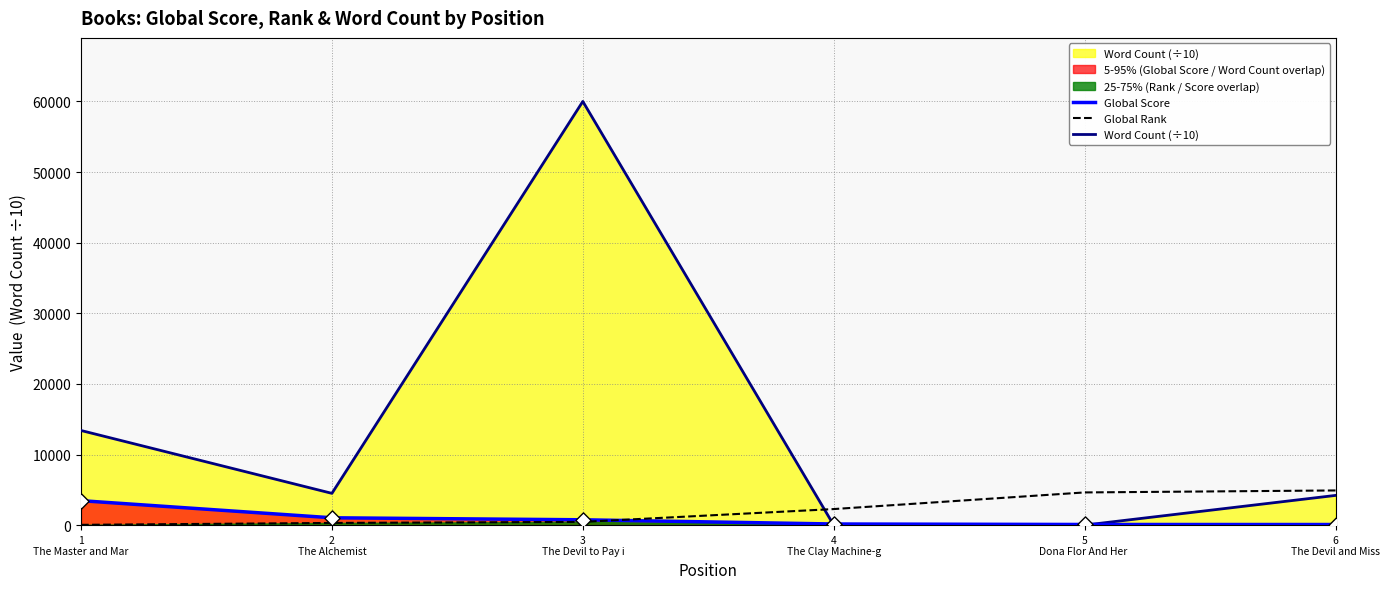

What are all the series names shown in the legend?

Global Score, Global Rank, Word Count (÷10)